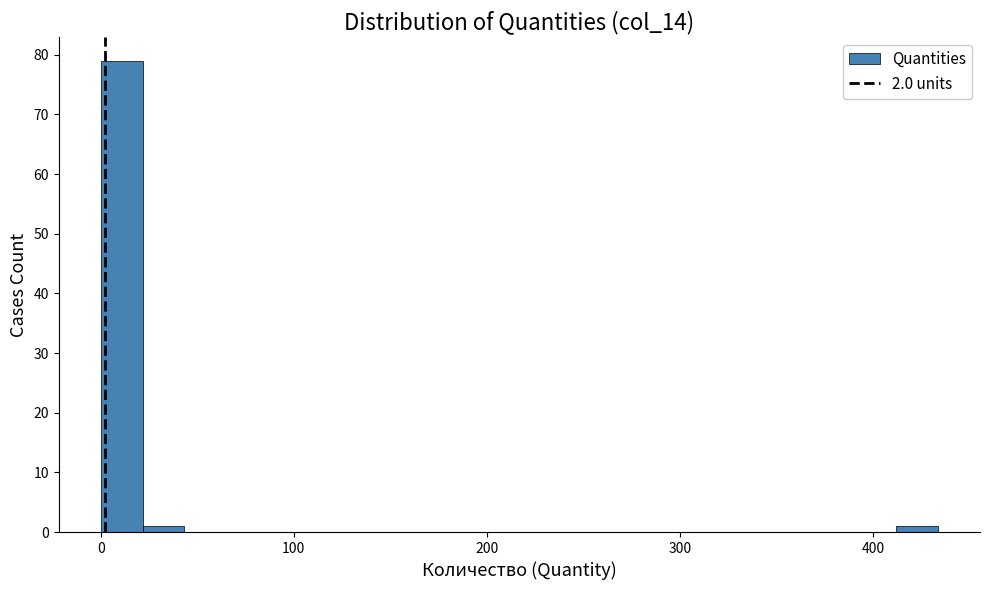

Around what value on the x-axis is the tallest bar? Give the approximate position of its centre, as read against the axis.

10